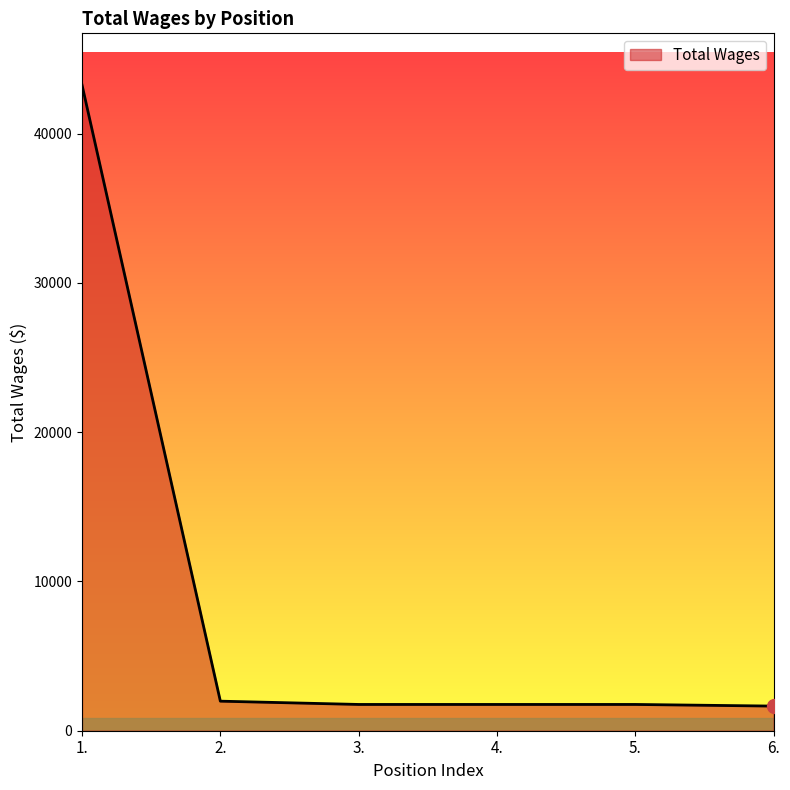

What is the sum of the values at 3. and 4.?

3520